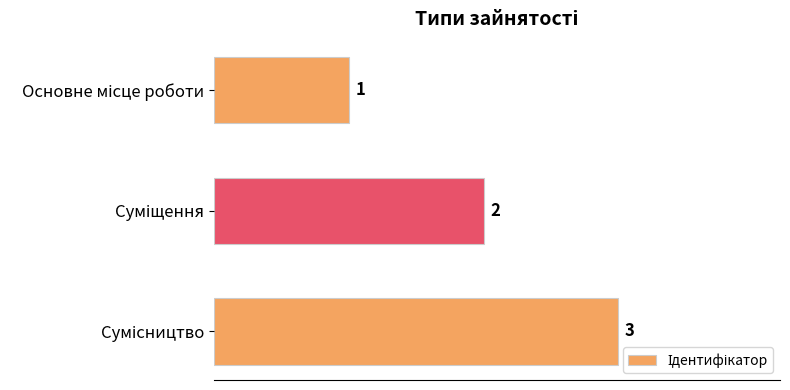

What is the value of the 1st bar from the top?

1